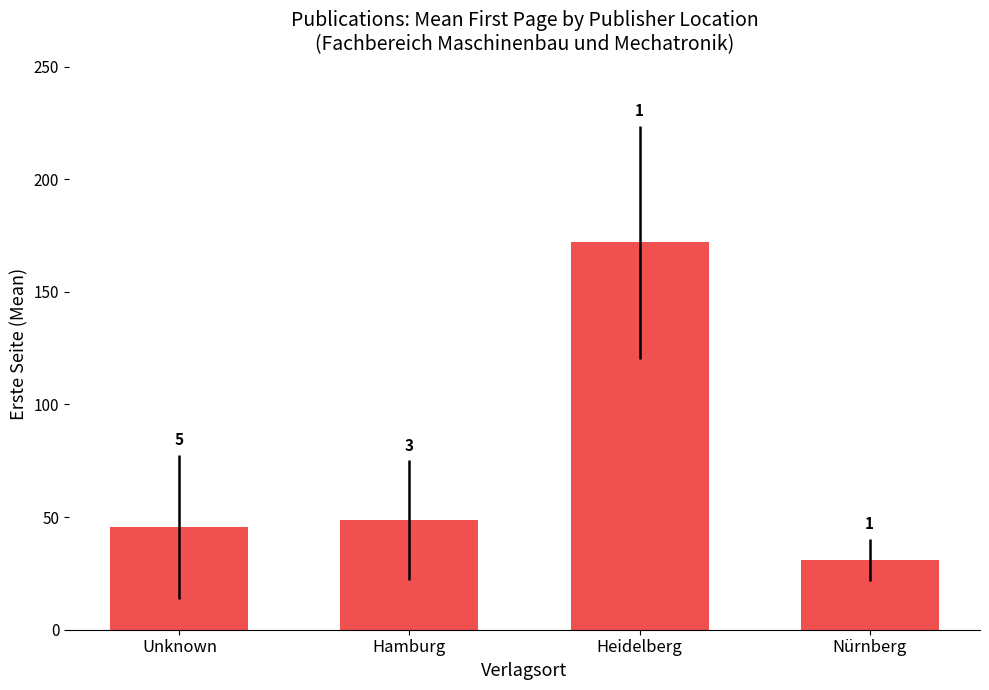

What is the maximum value shown in the chart?

172.0